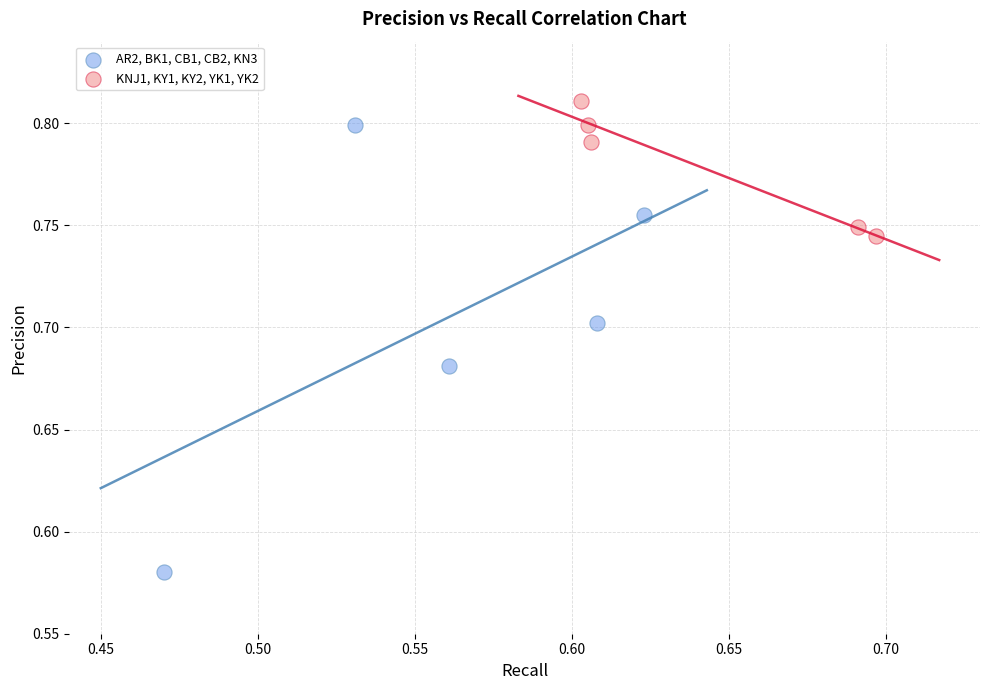

Which series has the widest spread of Y values?

AR2, BK1, CB1, CB2, KN3